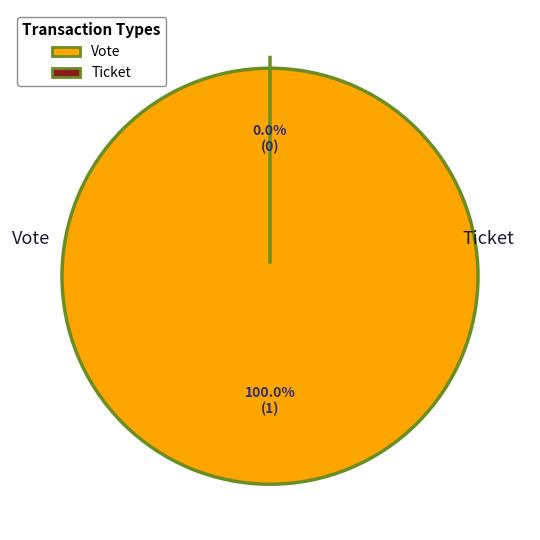

Count the number of slices in the pie.

2